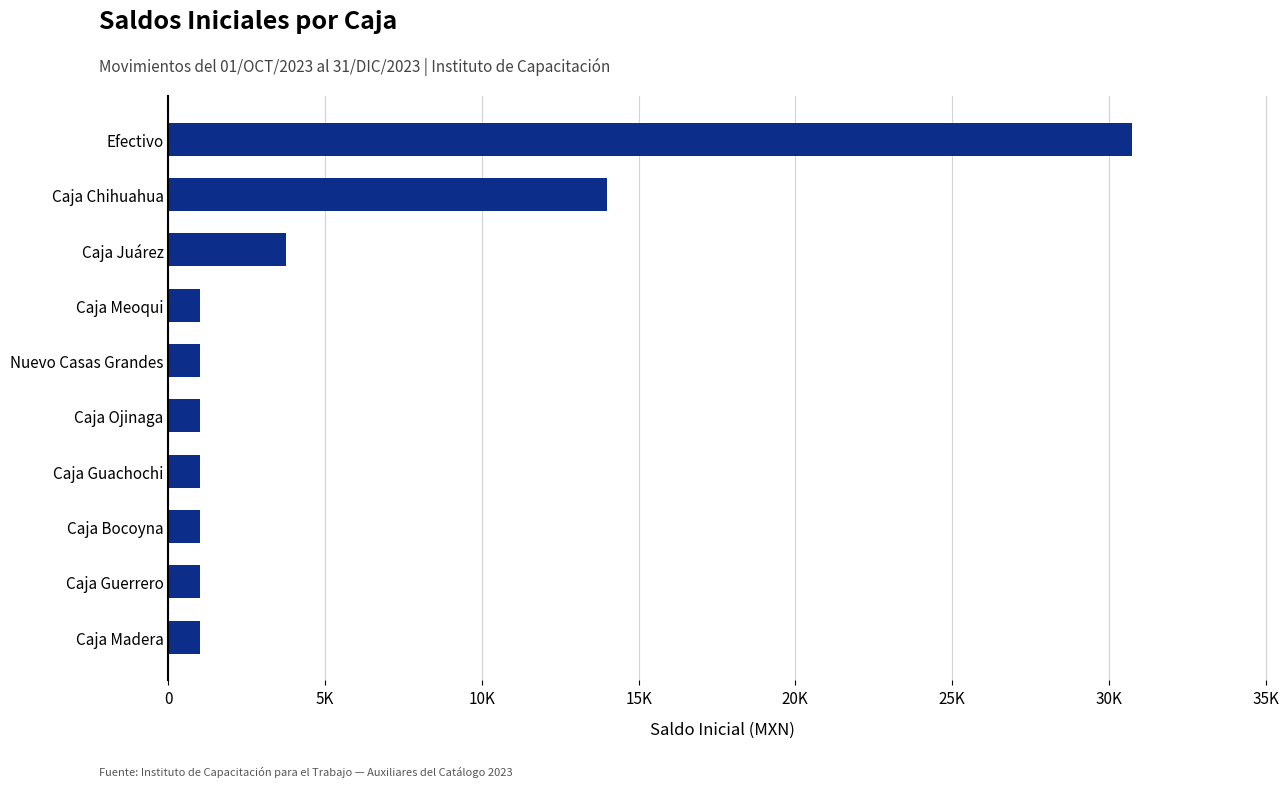

Are the bars horizontal?

Yes